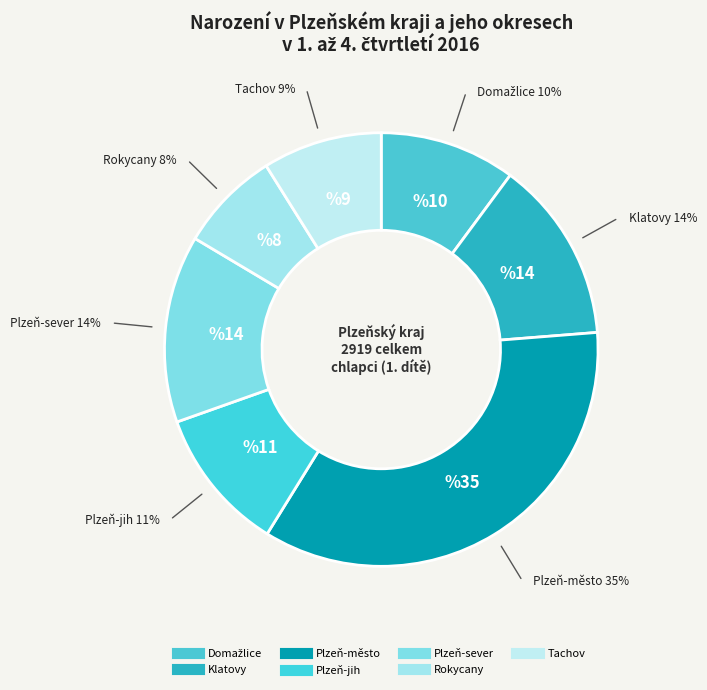

Combined, what portion of the pie is Tachov and Plzeň-jih?

19.7%